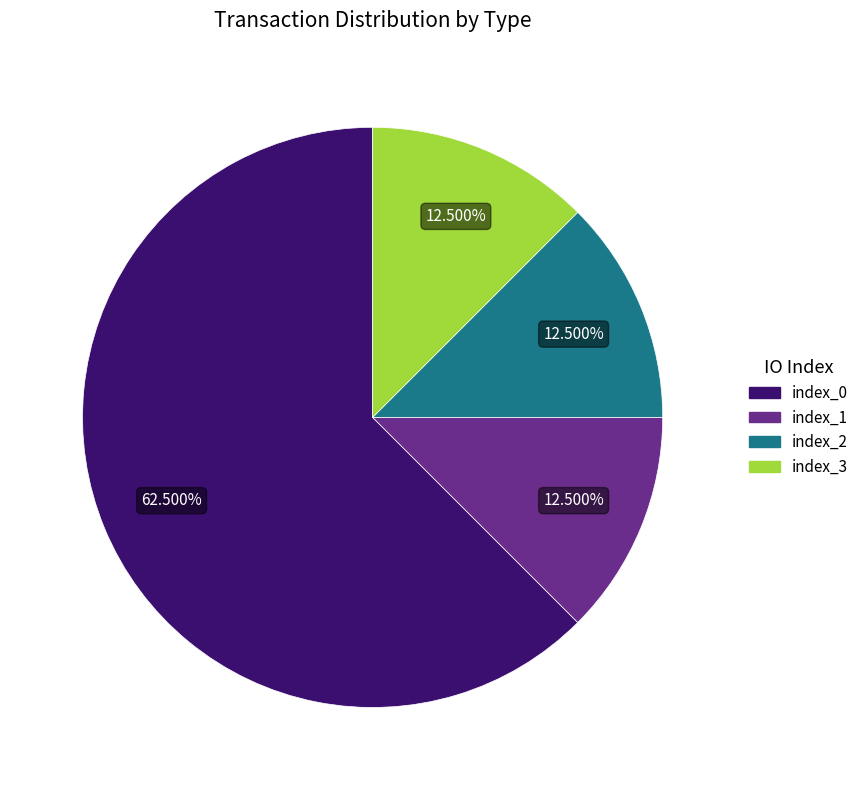

Is there any slice that represents more than half of the pie?

Yes